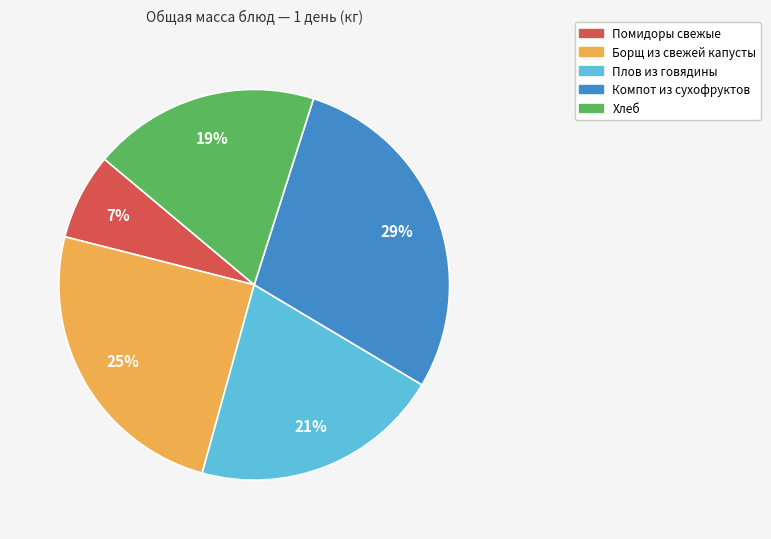

To the nearest percent, what is the average slice percentage?

20%